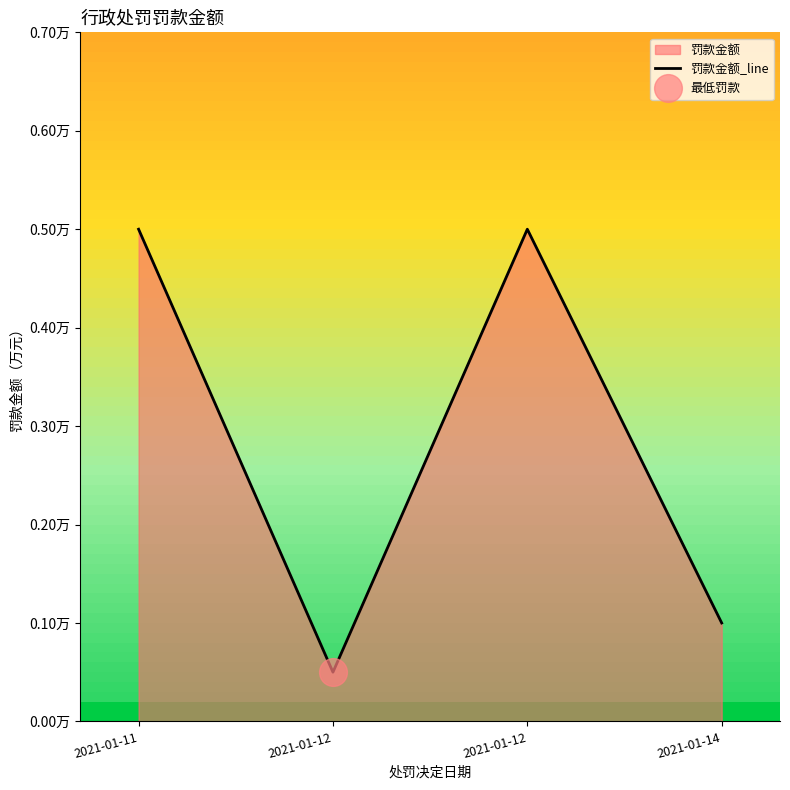

Reading left to right, extract all data points from this chart.

2021-01-11=0.5	2021-01-12=0.1	2021-01-12=0.5	2021-01-14=0.1